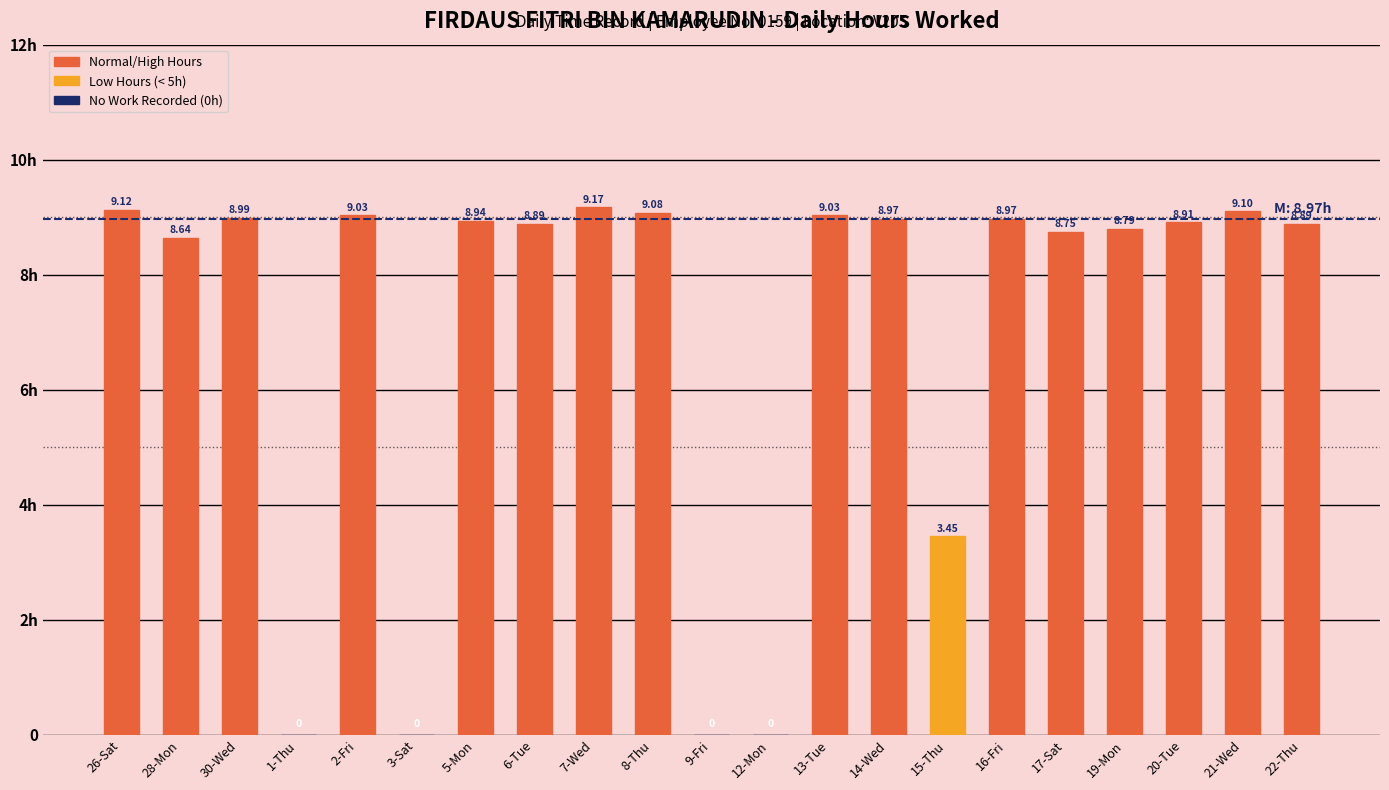

What is the label of the 20th bar from the left?

21-Wed